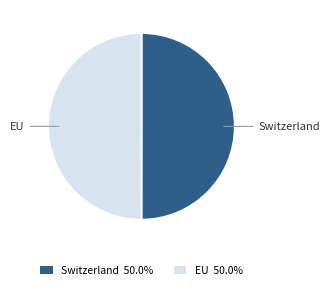

Approximately how many times larger is the value at Switzerland compared to EU?

1.0